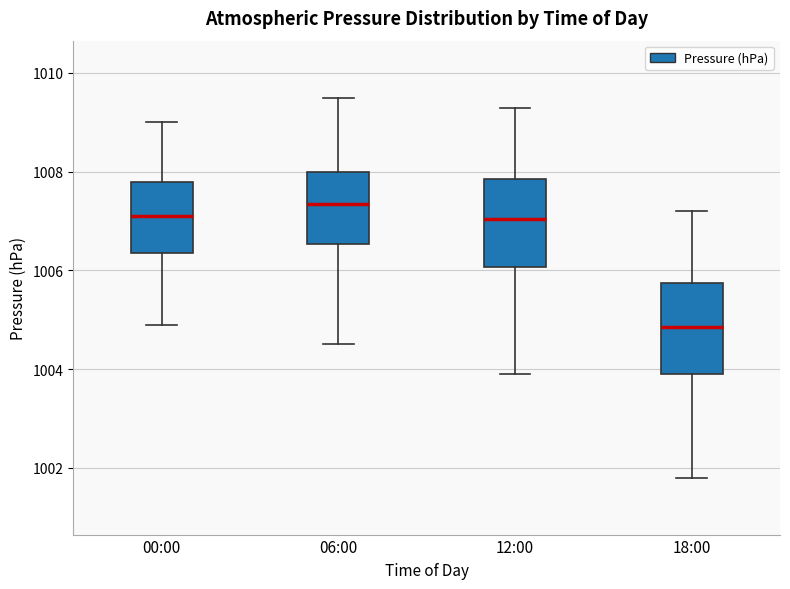

Reading left to right, read every box against the y-axis: the position of its median line, the range the box covers, and the ends of its whiskers. The values are not printed on the chart, so give them approximately, as read against the axis.

00:00: median 1007.2, box 1006.4 to 1007.8, whiskers 1005.0 to 1009.0
06:00: median 1007.4, box 1006.6 to 1008.0, whiskers 1004.6 to 1009.6
12:00: median 1007.0, box 1006.0 to 1007.8, whiskers 1004.0 to 1009.4
18:00: median 1004.8, box 1004.0 to 1005.8, whiskers 1001.8 to 1007.2